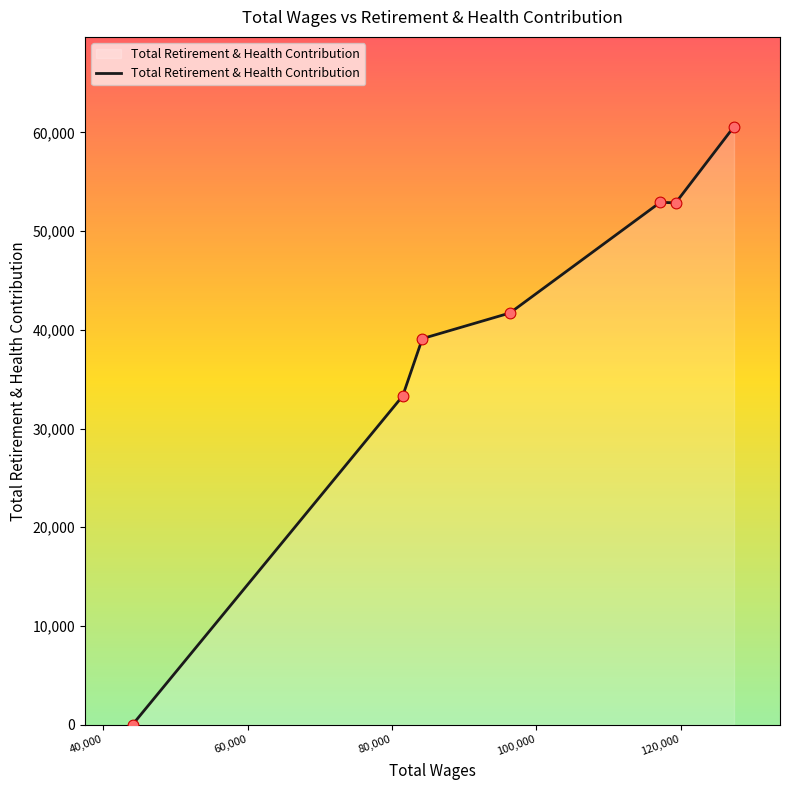

What is the greatest value displayed?

60597